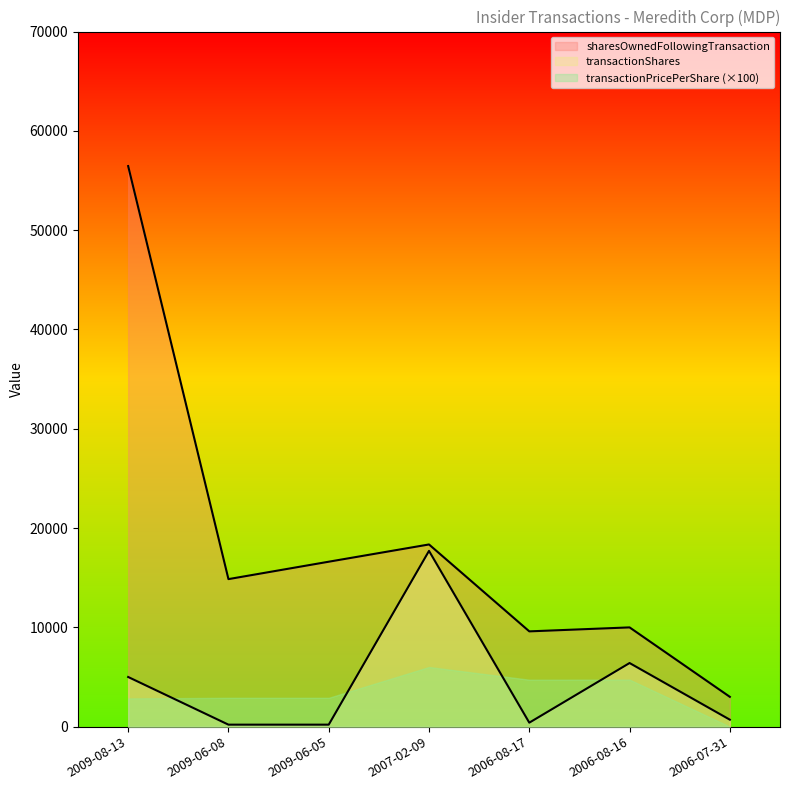

Where does the transactionShares series first go above 700?

2009-08-13